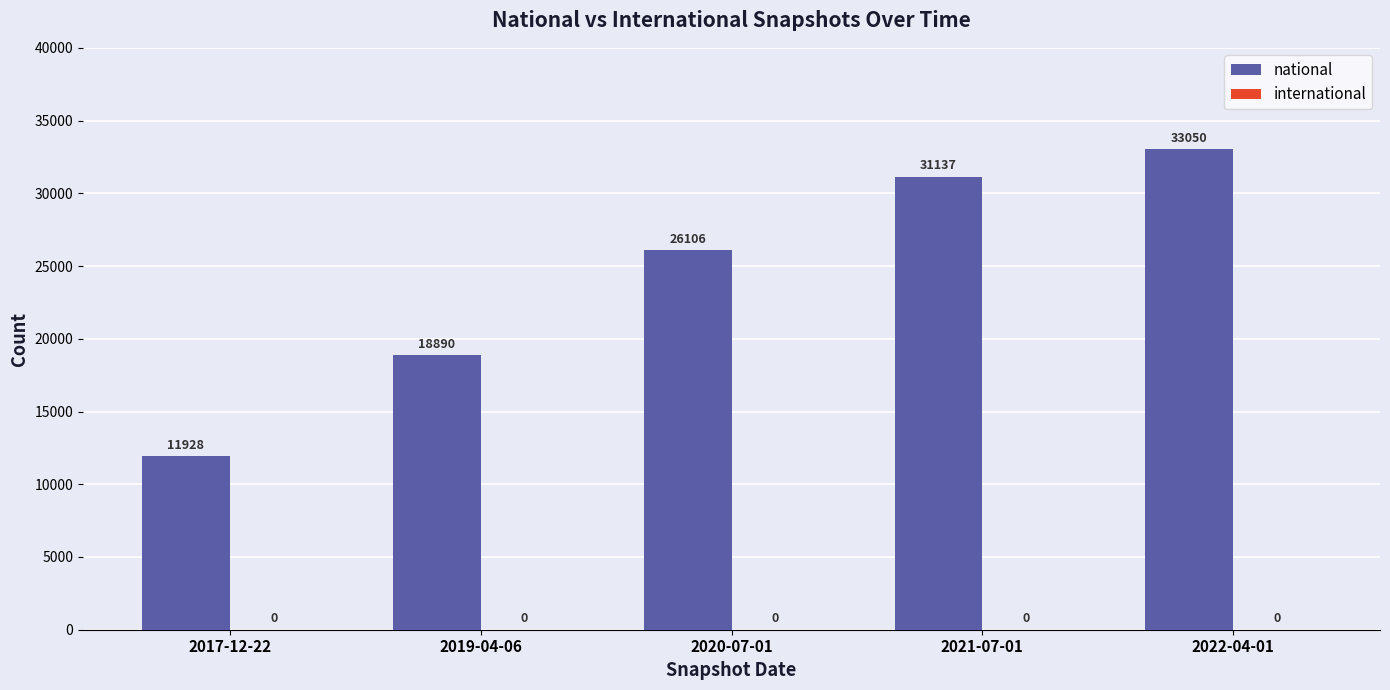

Rank the categories by value from highest to lowest.

2022-04-01, 2021-07-01, 2020-07-01, 2019-04-06, 2017-12-22